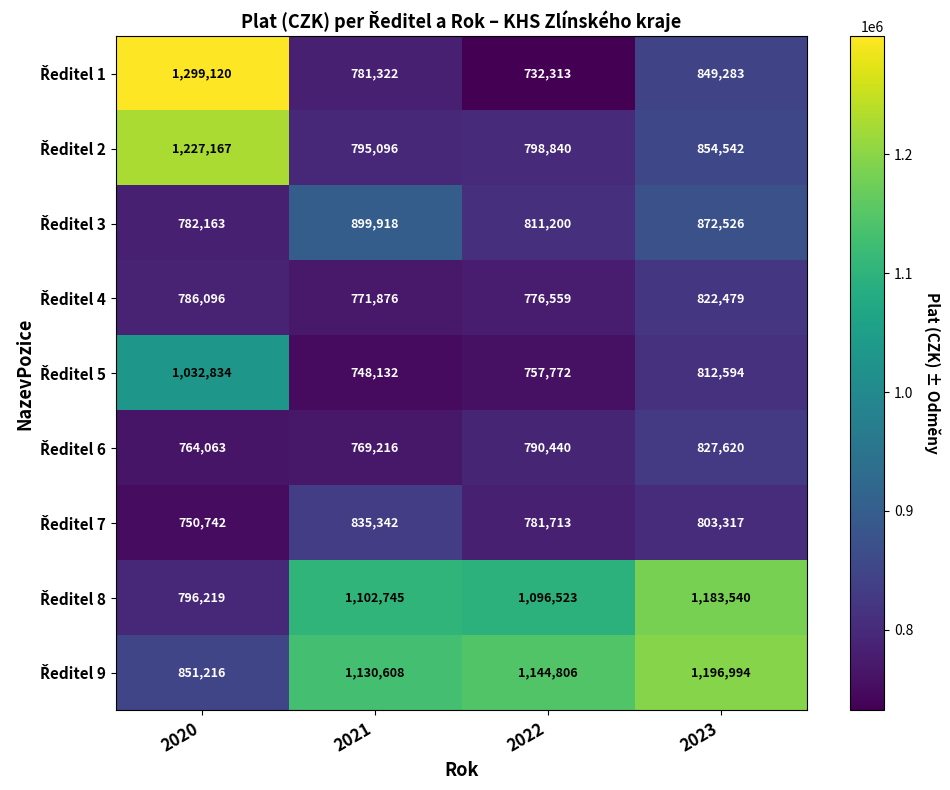

What is the greatest value displayed?

1299120